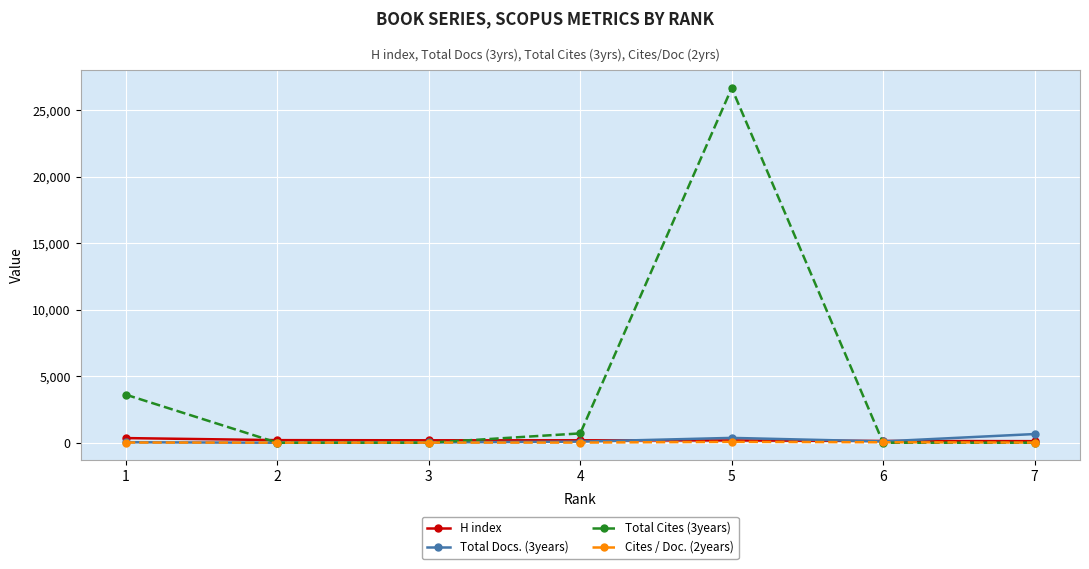

Rank the series by their maximum value, from highest to lowest.

Total Cites (3years), Total Docs. (3years), H index, Cites / Doc. (2years)